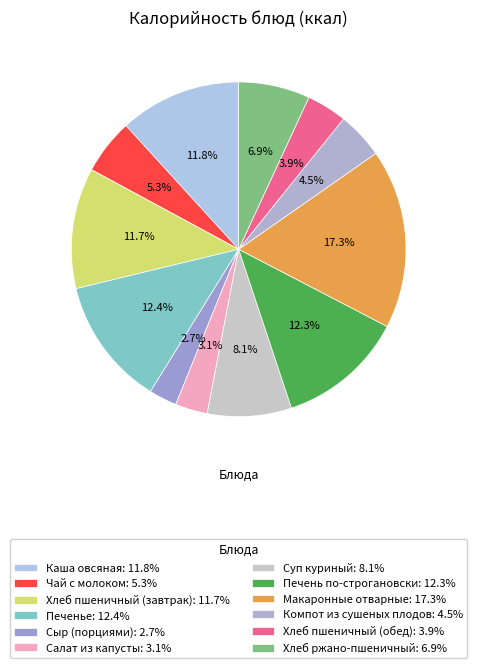

Do Каша овсяная and Хлеб пшеничный (обед) together represent more than half of the pie?

No